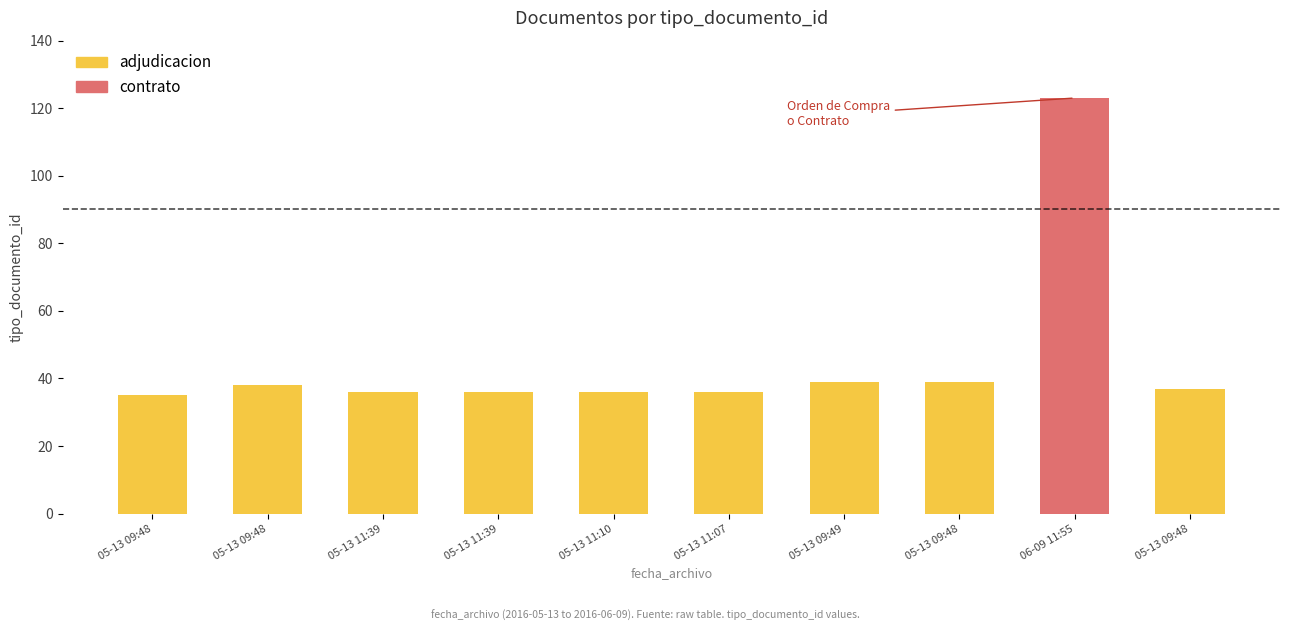

Reading left to right, what are all the values shown in this chart?

35	38	36	36	36	36	39	39	123	37